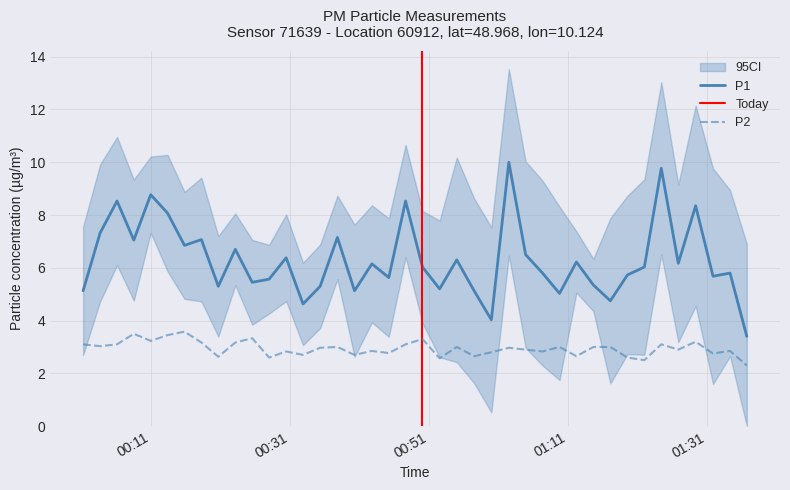

What is the minimum value for P1?

3.4